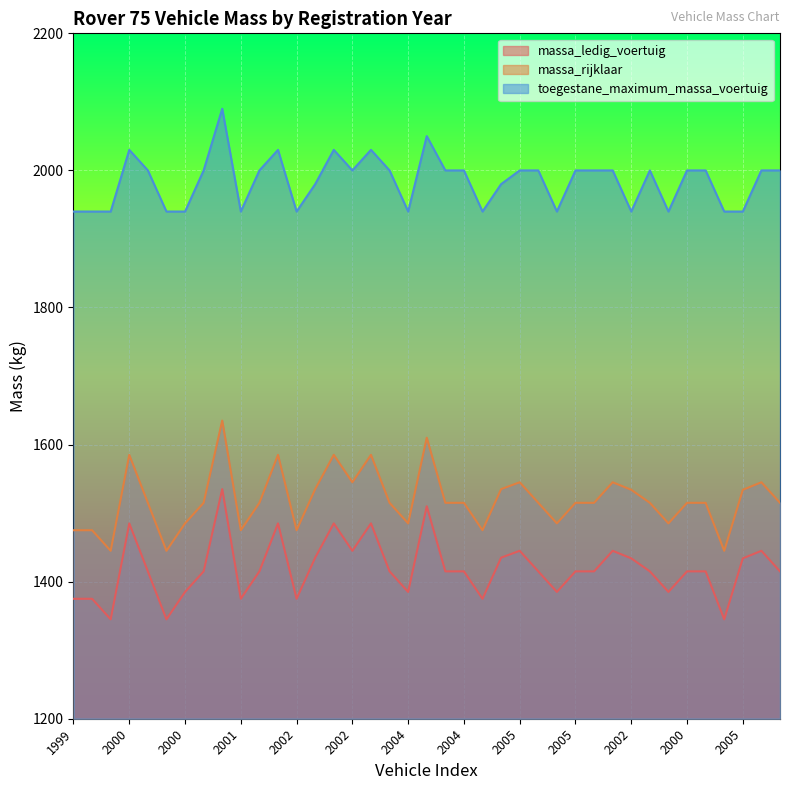

Which has a higher value, 2001 or 2004?

2001